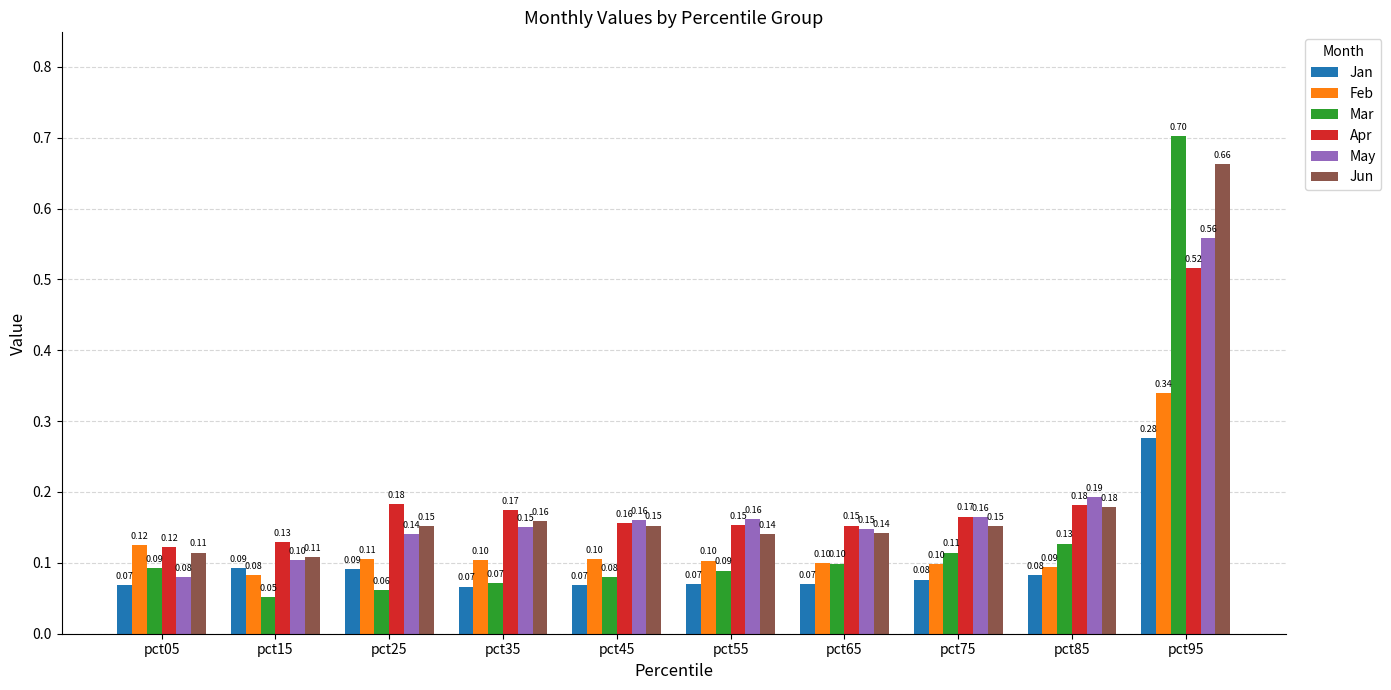

Rank the series at pct95 from highest to lowest value.

Mar, Jun, May, Apr, Feb, Jan